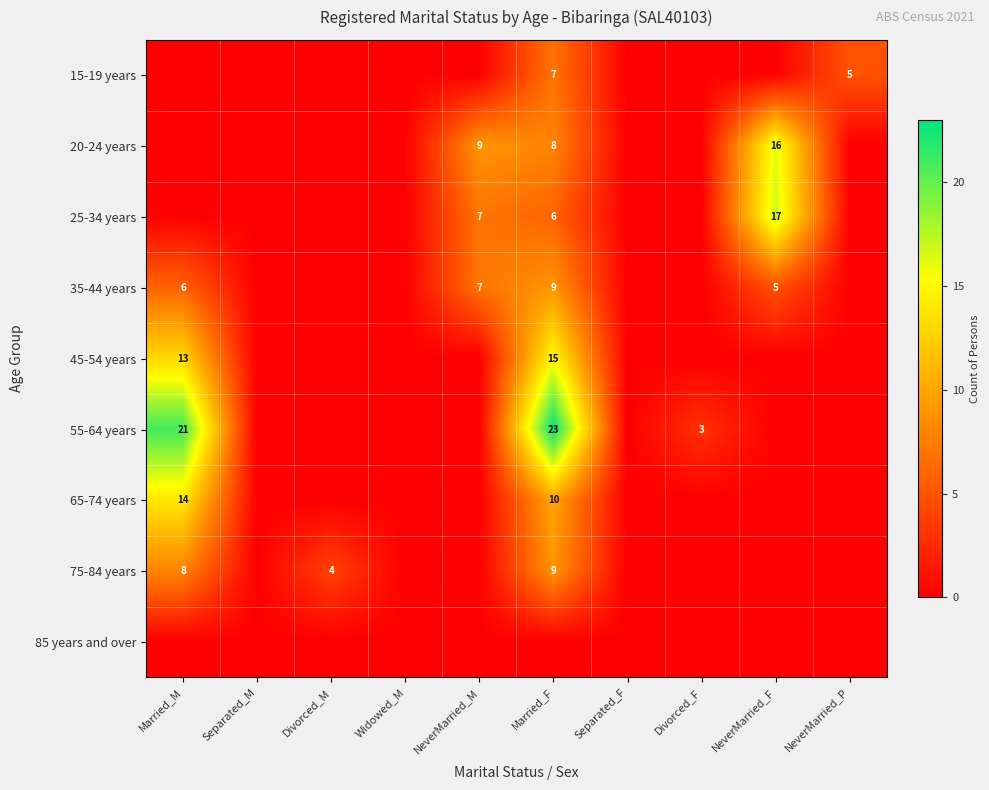

Which label corresponds to the largest value in the chart?

Married_F